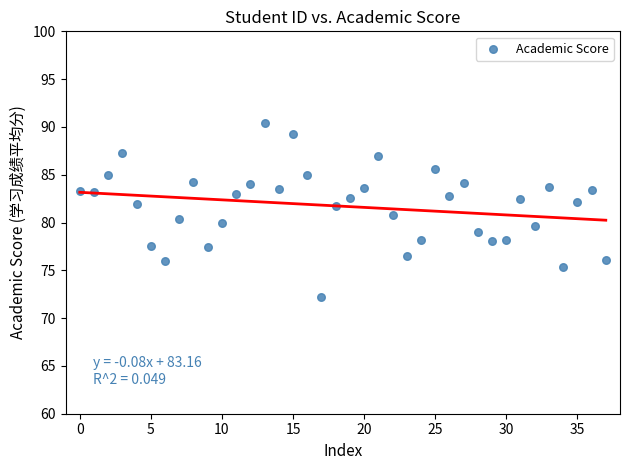

What is the range of Y values (max minus min)?

18.2